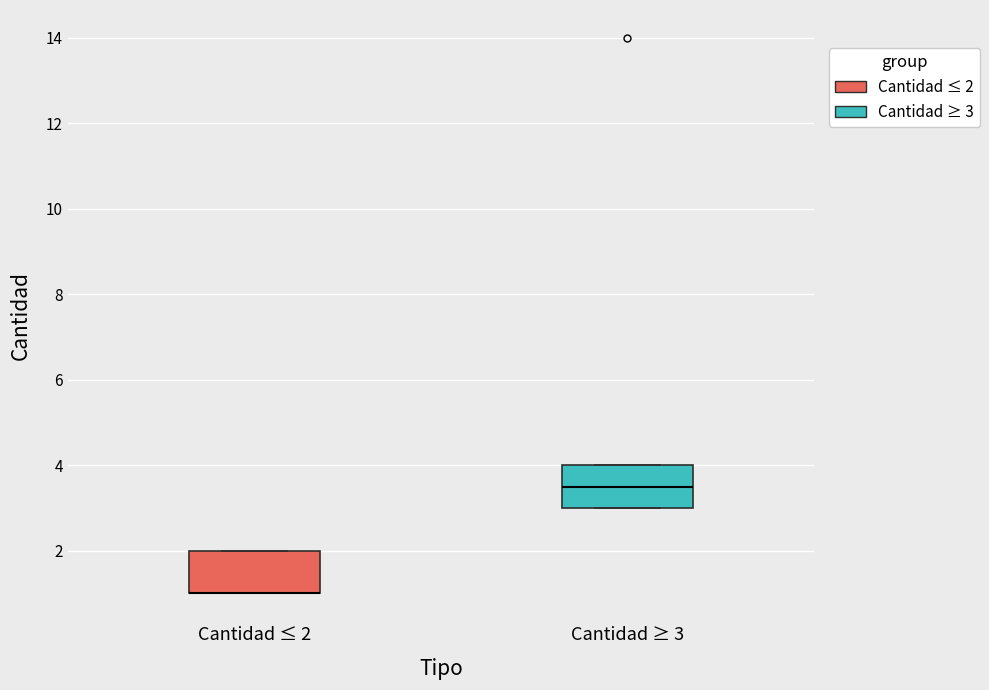

Where is the upper edge of the box for Cantidad ≤ 2 on the y-axis? The values are not printed on the chart, so give them approximately, as read against the axis.

2.0